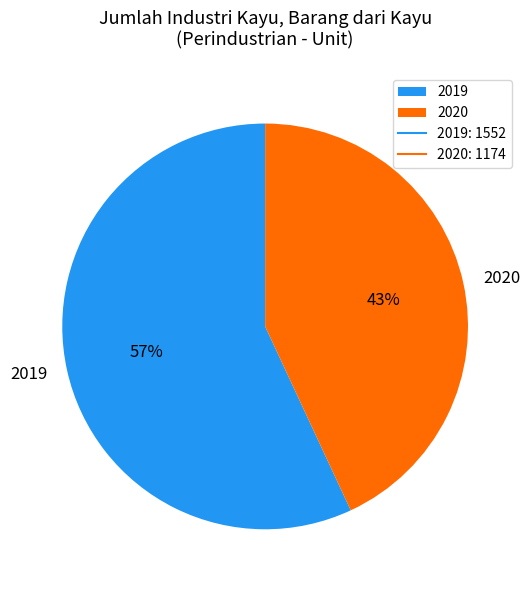

How many segments does this pie chart have?

2